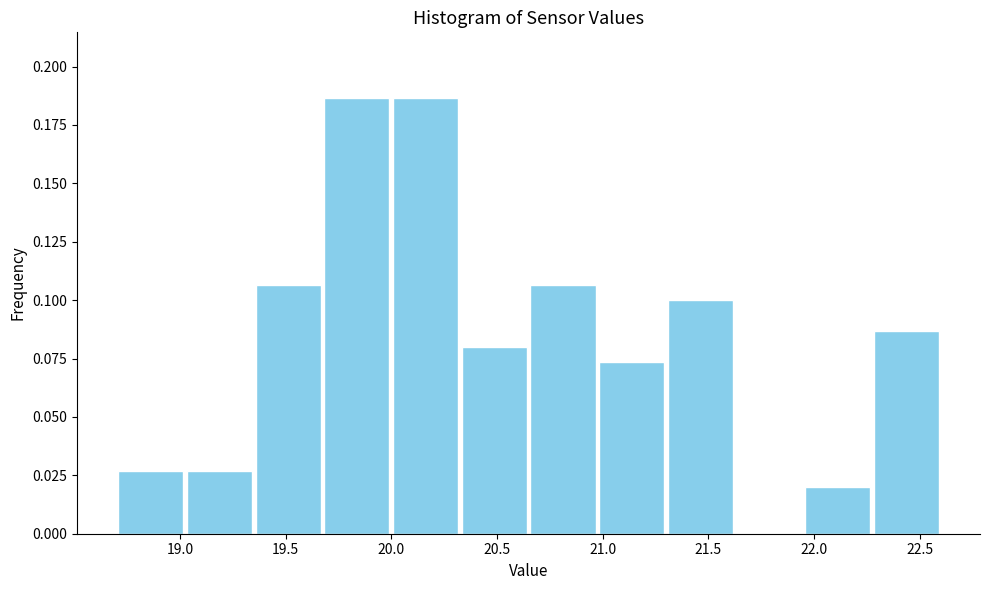

Reading left to right, list every bar in this chart as the range it spans on the x-axis followed by its height. Neither the bar edges nor the heights are printed on the chart, so give them approximately, as read against the axes.

18.700 to 19.025: 0.025
19.025 to 19.350: 0.025
19.350 to 19.675: 0.105
19.675 to 20.000: 0.185
20.000 to 20.325: 0.185
20.325 to 20.650: 0.080
20.650 to 20.975: 0.105
20.975 to 21.300: 0.075
21.300 to 21.625: 0.100
21.625 to 21.950: 0
21.950 to 22.275: 0.020
22.275 to 22.600: 0.085